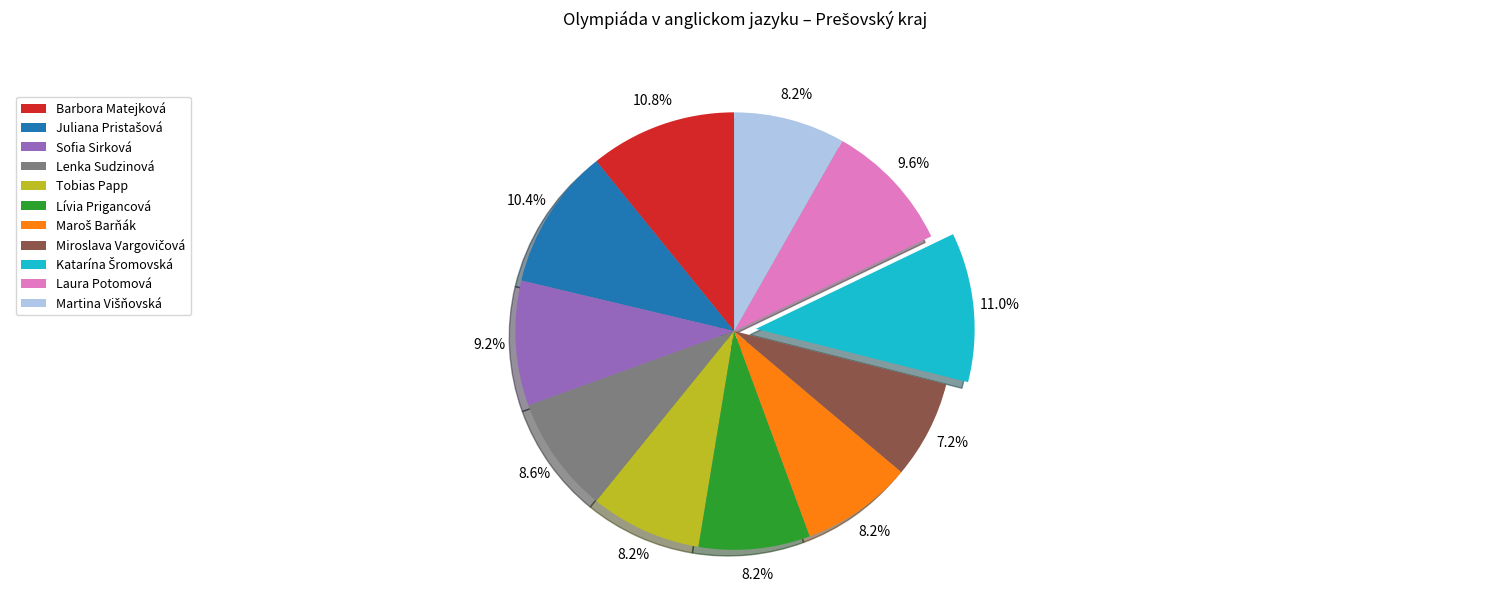

Is there any slice that represents more than half of the pie?

No